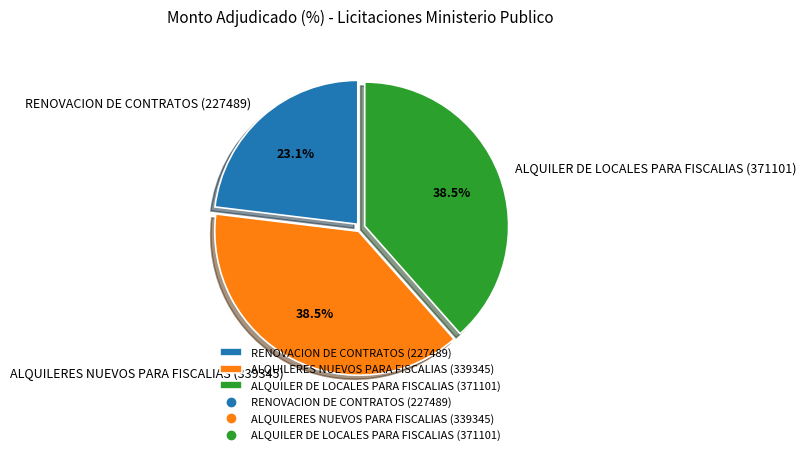

Which category has the smallest portion of the pie?

RENOVACION DE CONTRATOS (227489)